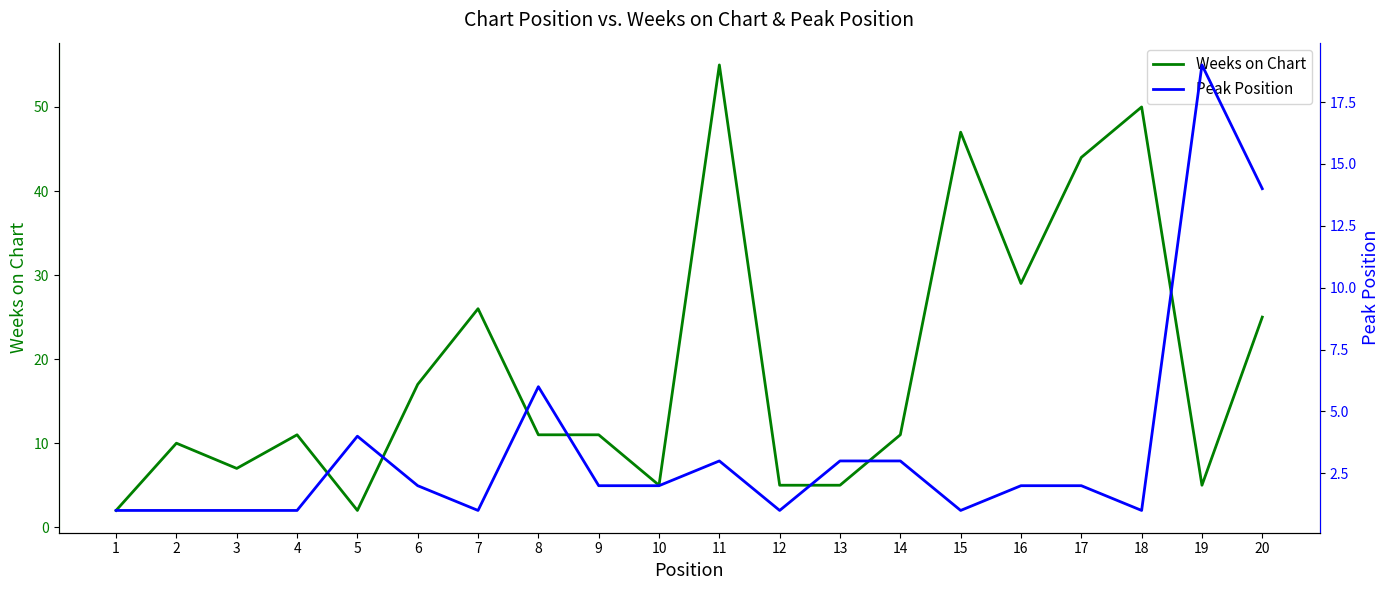

Which series has the largest range (max minus min)?

Weeks on Chart